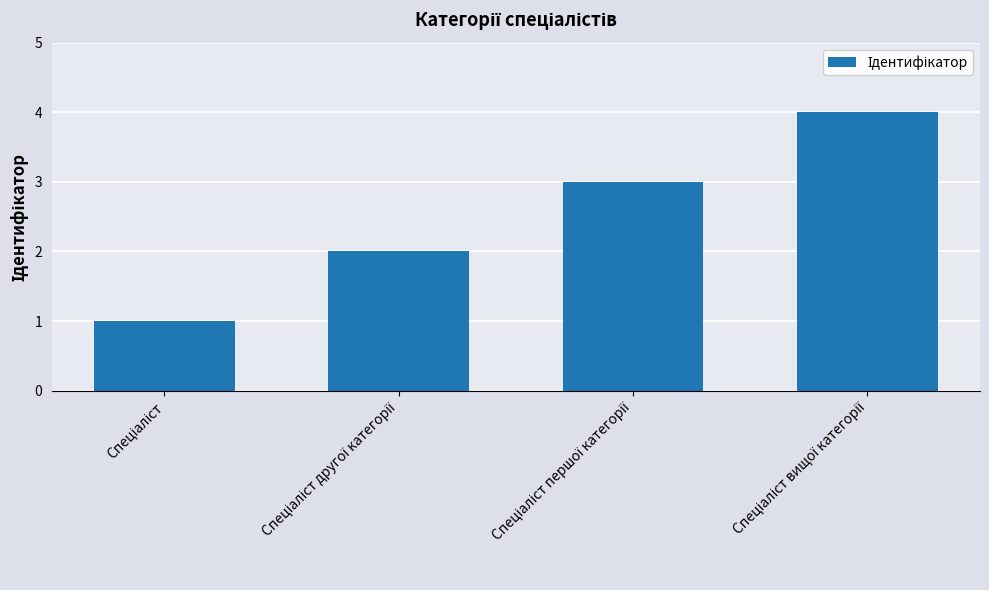

What is the sum of all values?

10